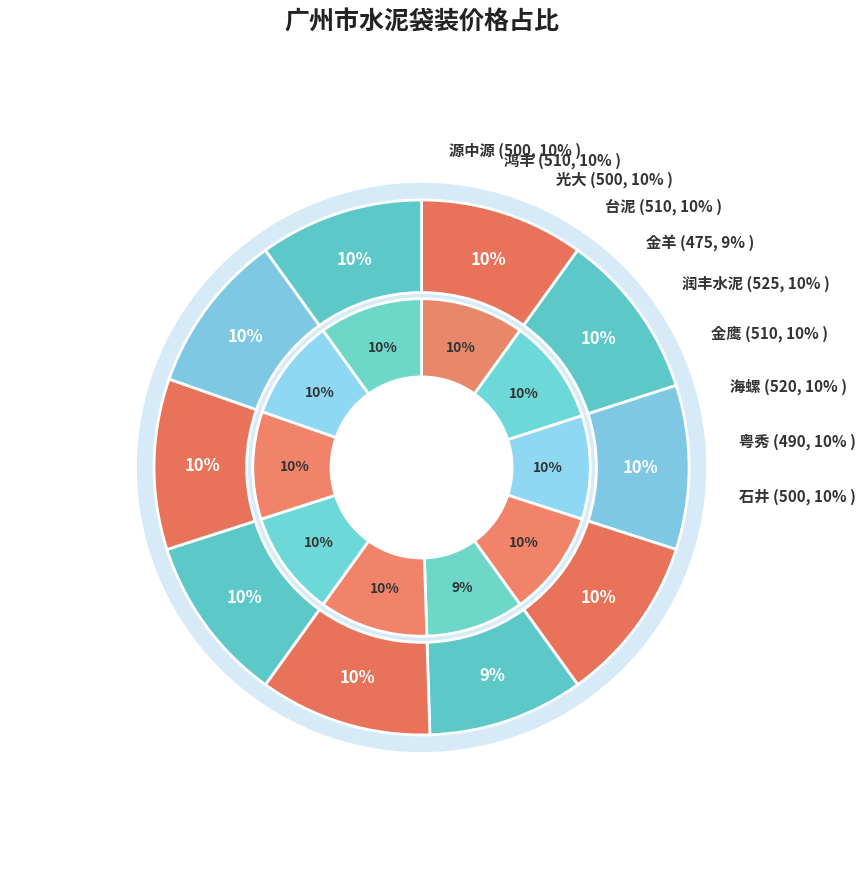

The 石井 slice represents 1% of the pie. True or false?

False